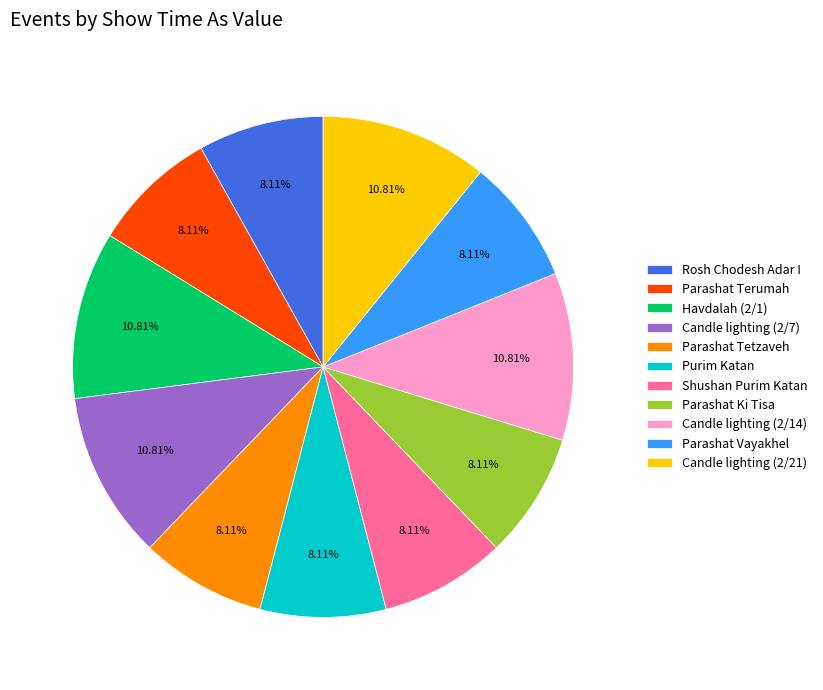

Combined, do Purim Katan and Rosh Chodesh Adar I account for over 50%?

No